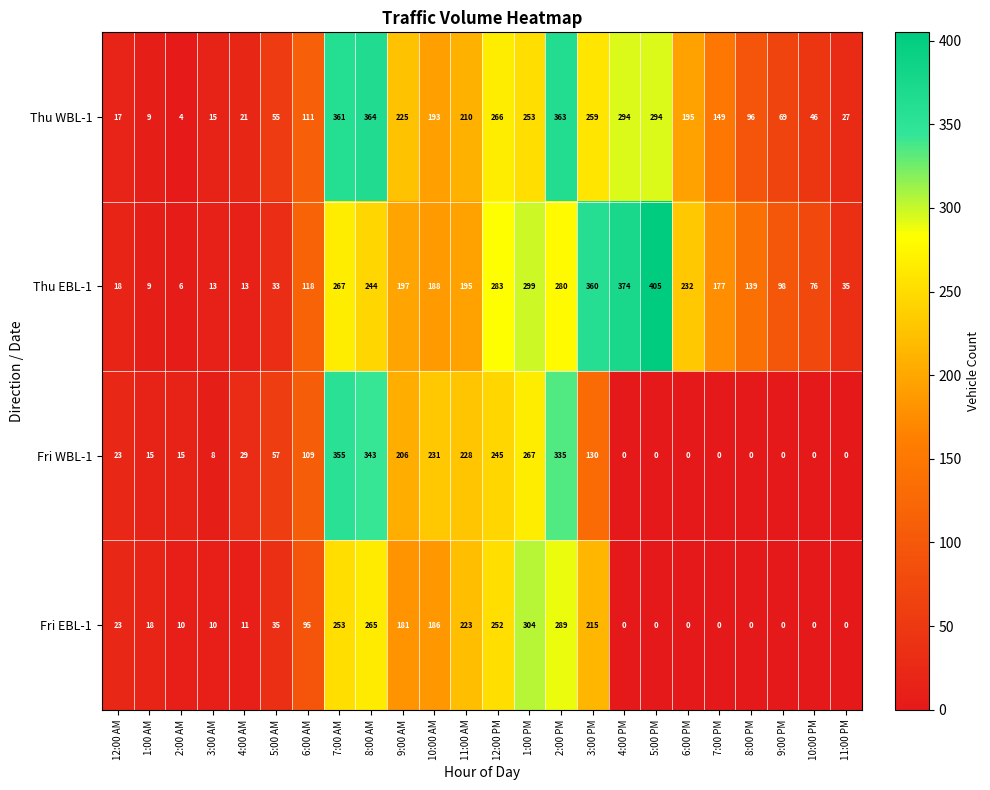

Rank the series by their maximum value, from lowest to highest.

Fri EBL-1, Fri WBL-1, Thu WBL-1, Thu EBL-1